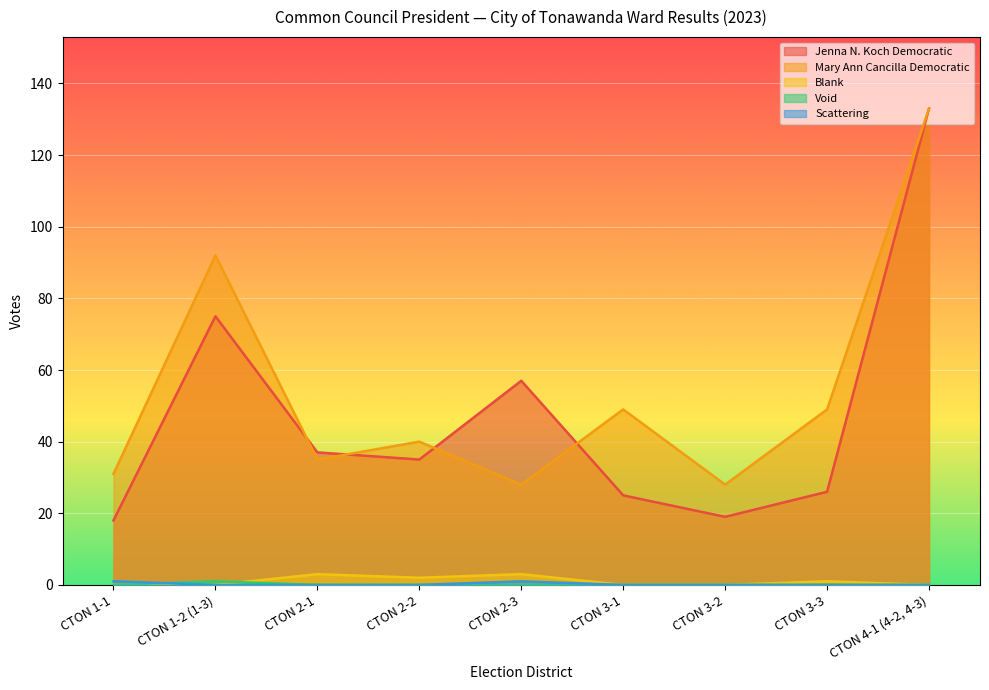

Count the number of categories in the chart.

9